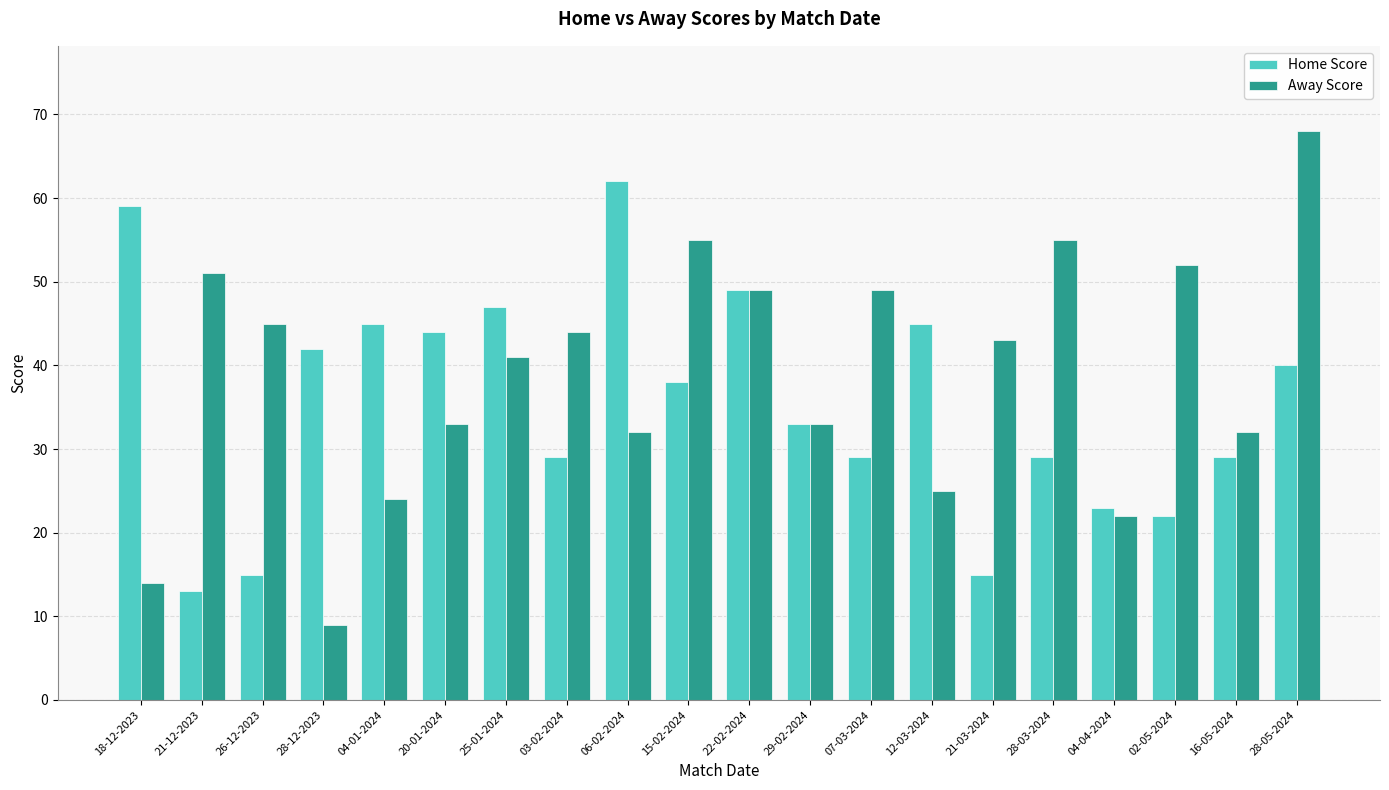

The Away Score series shows 33 at 12-03-2024. True or false?

False